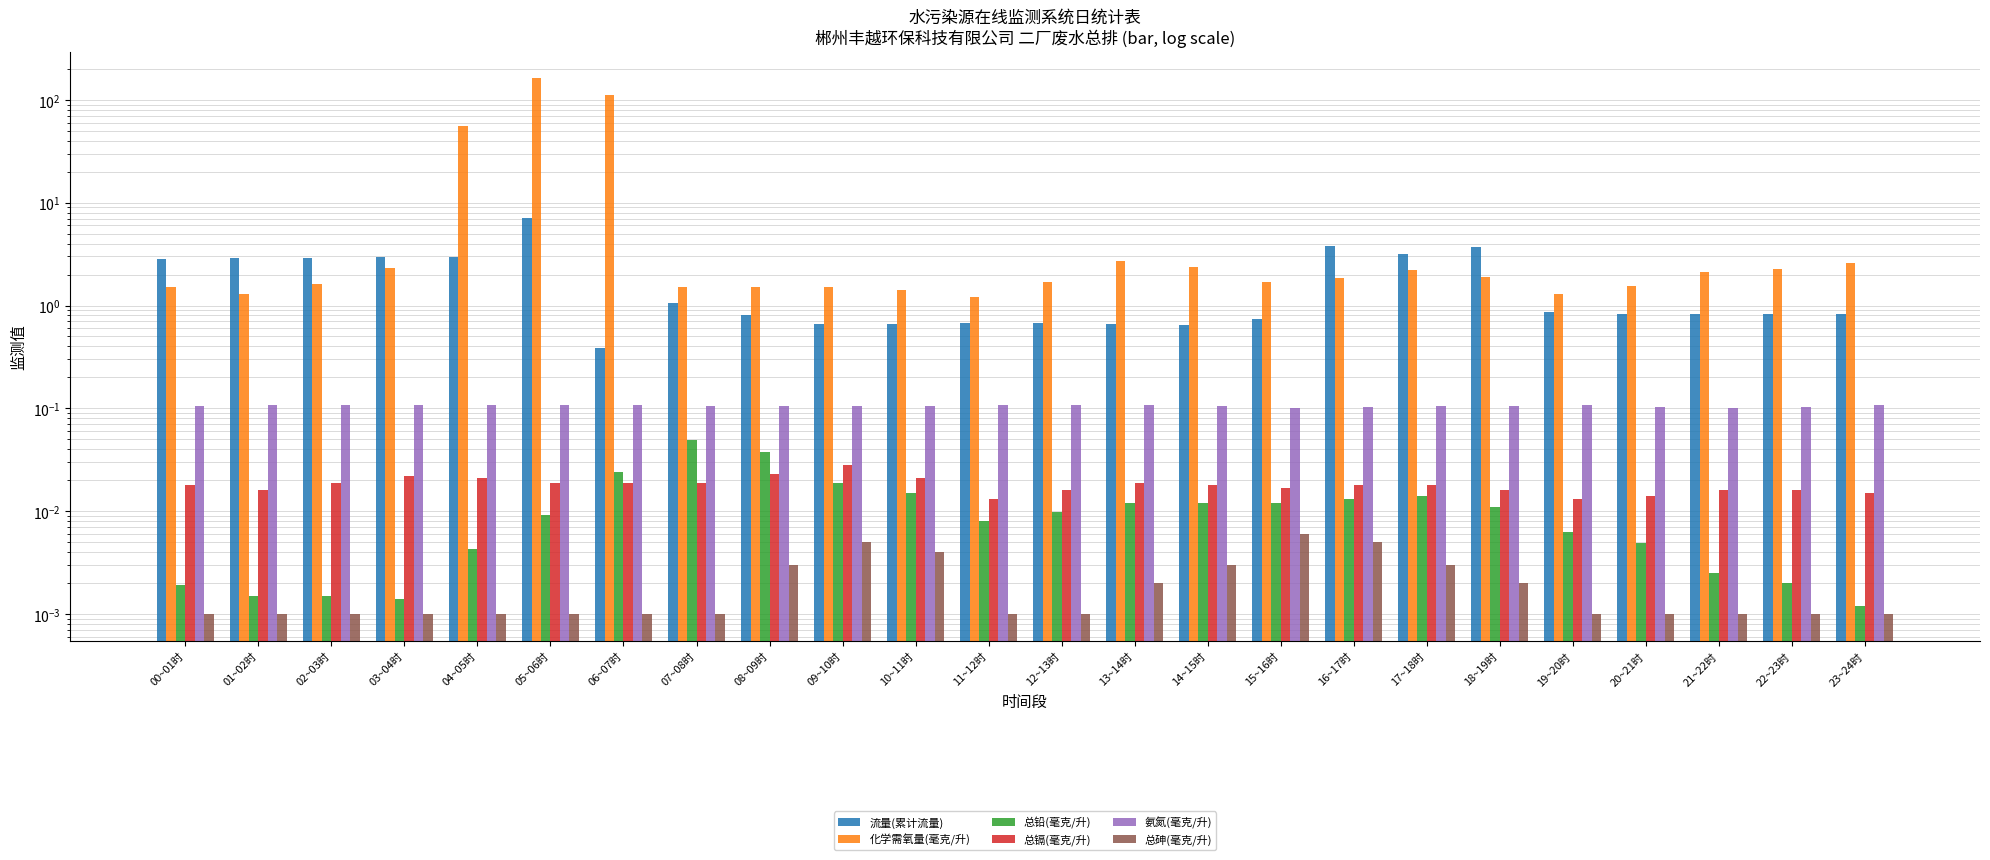

How many bars are there in total?

144